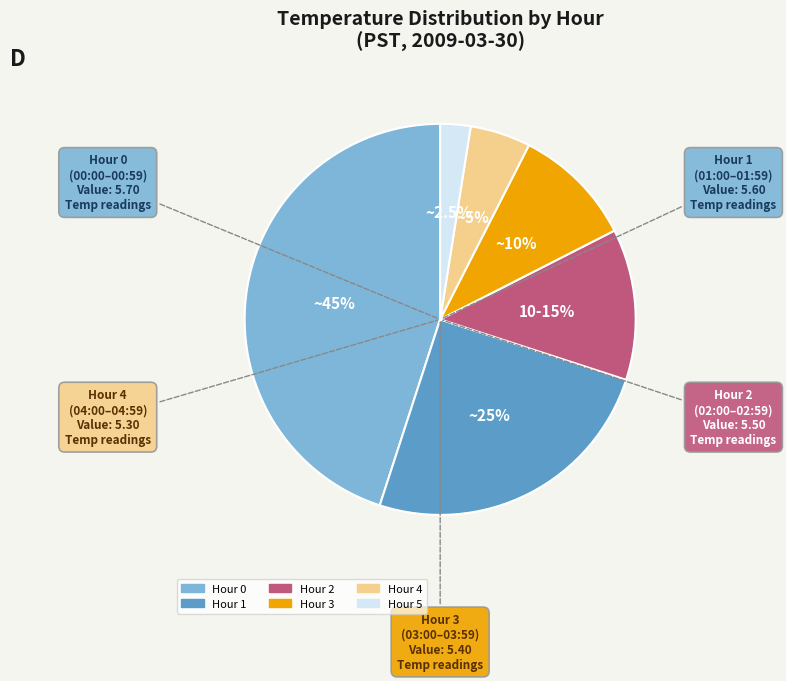

Does any single category account for the majority?

No